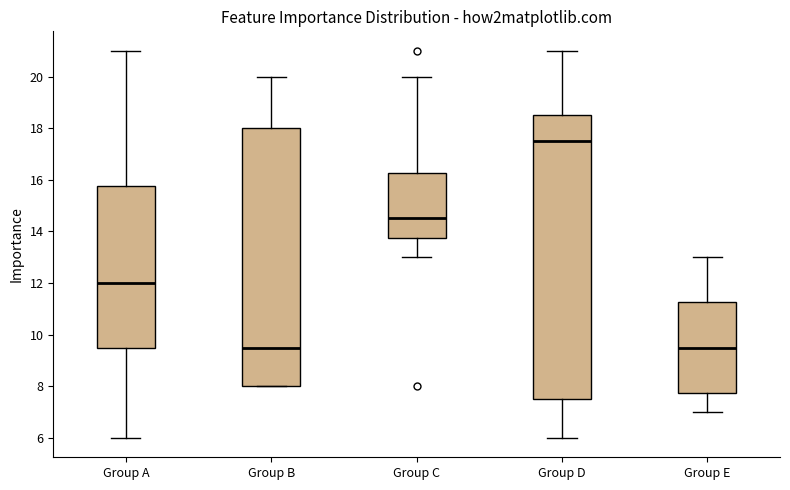

Which box is the tallest, from its lower edge to its upper edge?

Group D